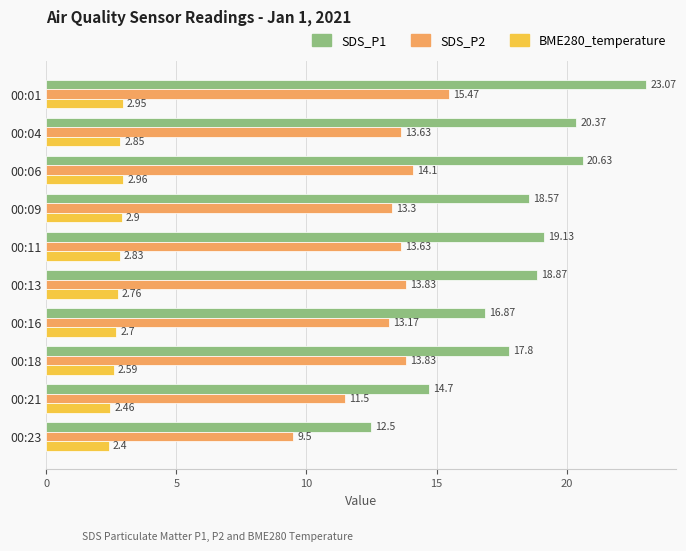

What is the sum of the BME280_temperature values at 00:11 and 00:13?

5.6